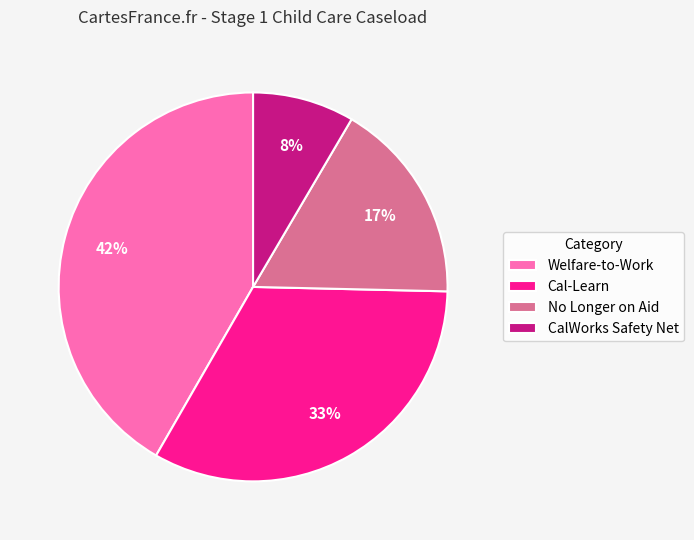

The CalWorks Safety Net slice represents 19% of the pie. True or false?

False